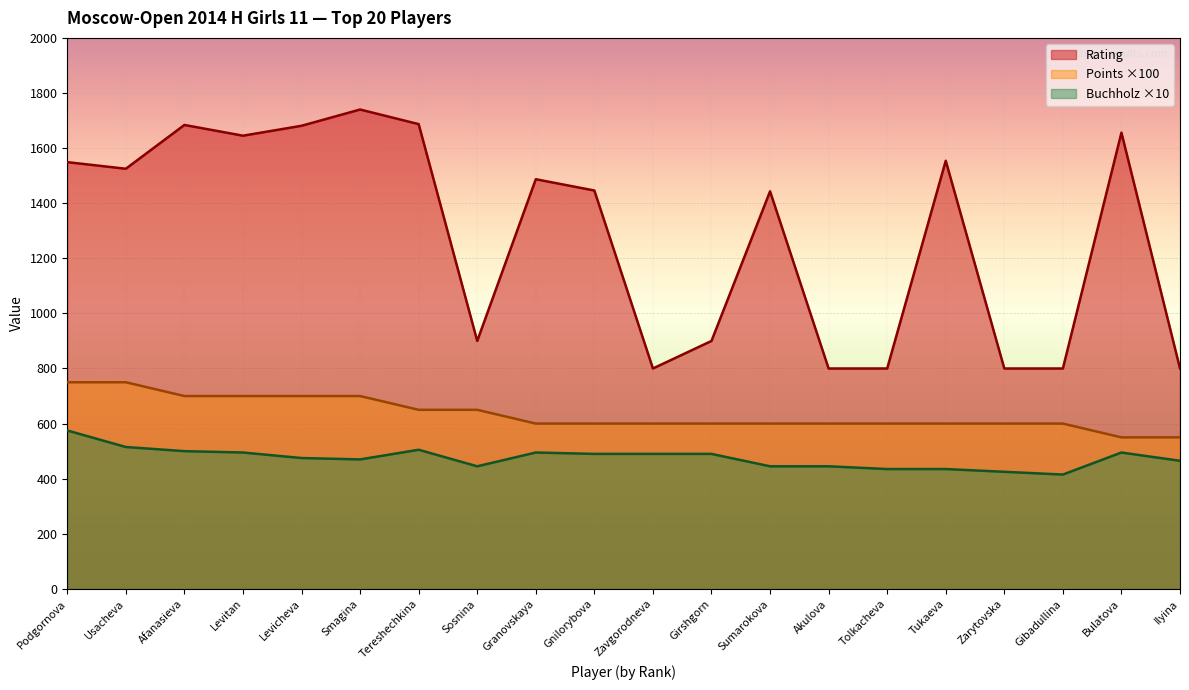

At which label does Buchholz reach its peak?

Podgornova